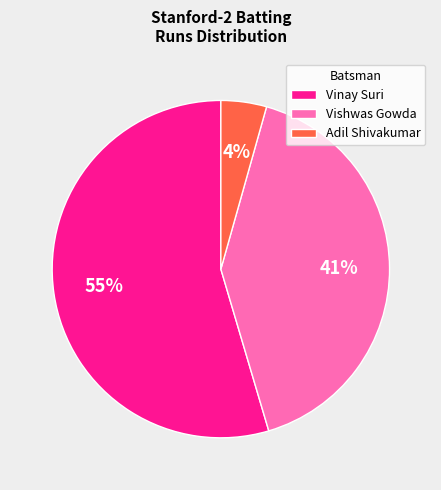

True or false: Vinay Suri accounts for 55% of the total.

True